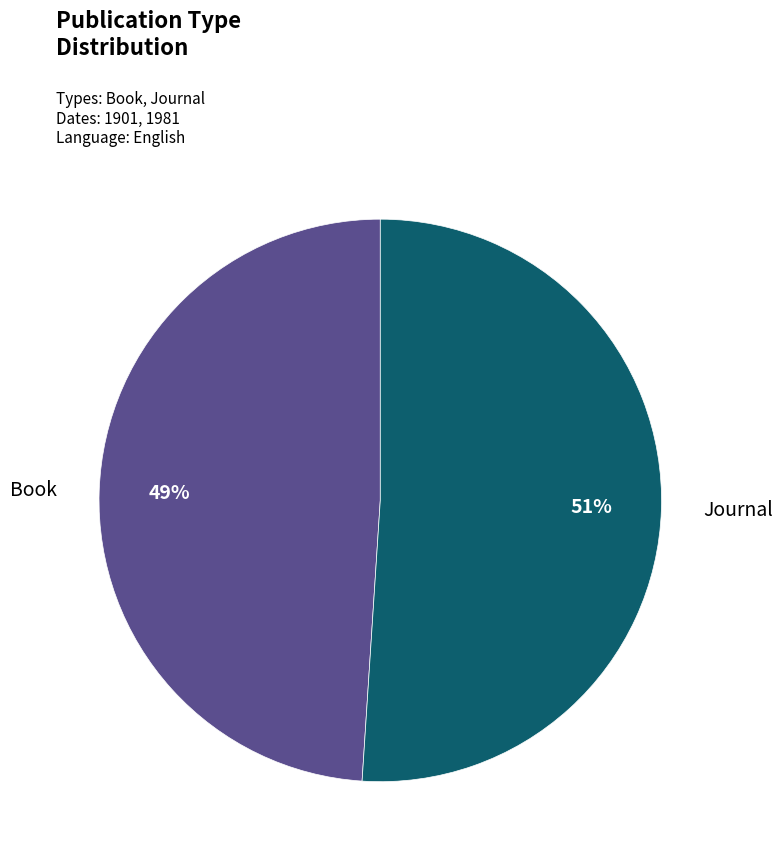

To the nearest percent, what is the average slice percentage?

50%